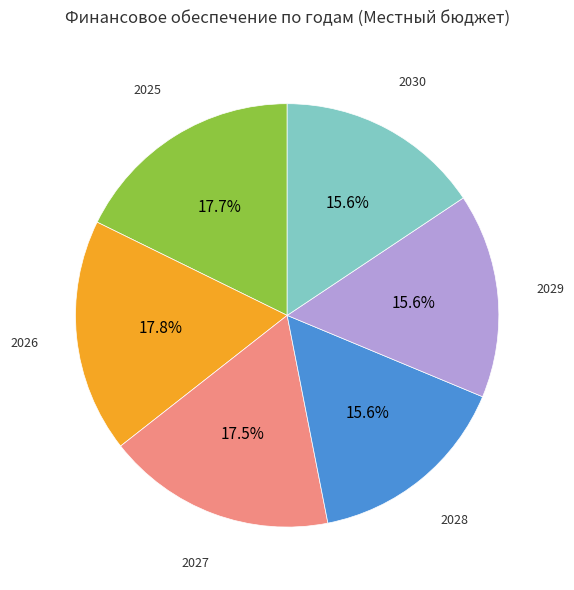

To the nearest percent, what is the combined percentage of 2030 and 2028?

31%